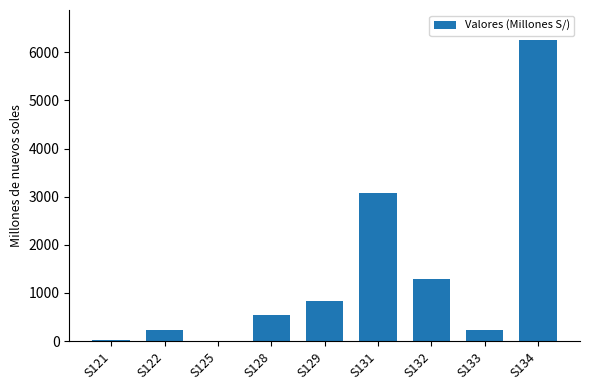

What is the average value?

1388